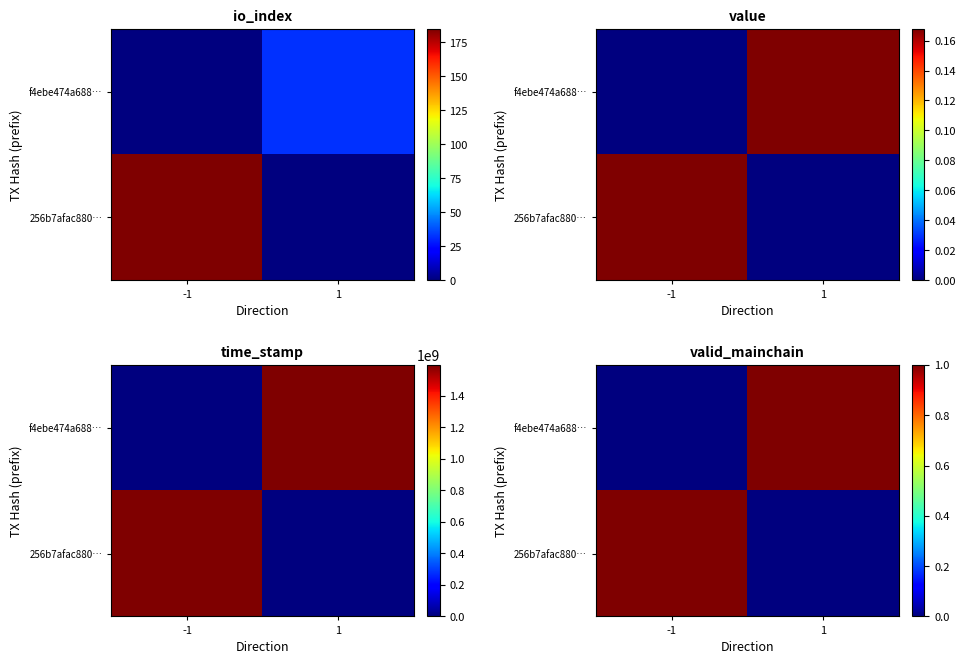

Is it true that f4ebe474a688… equals 0 at -1?

False